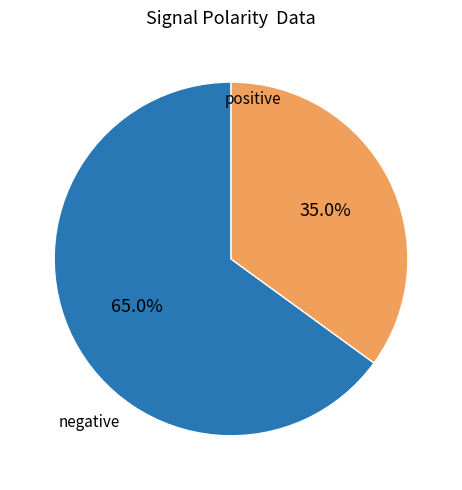

Does any single category account for the majority?

Yes